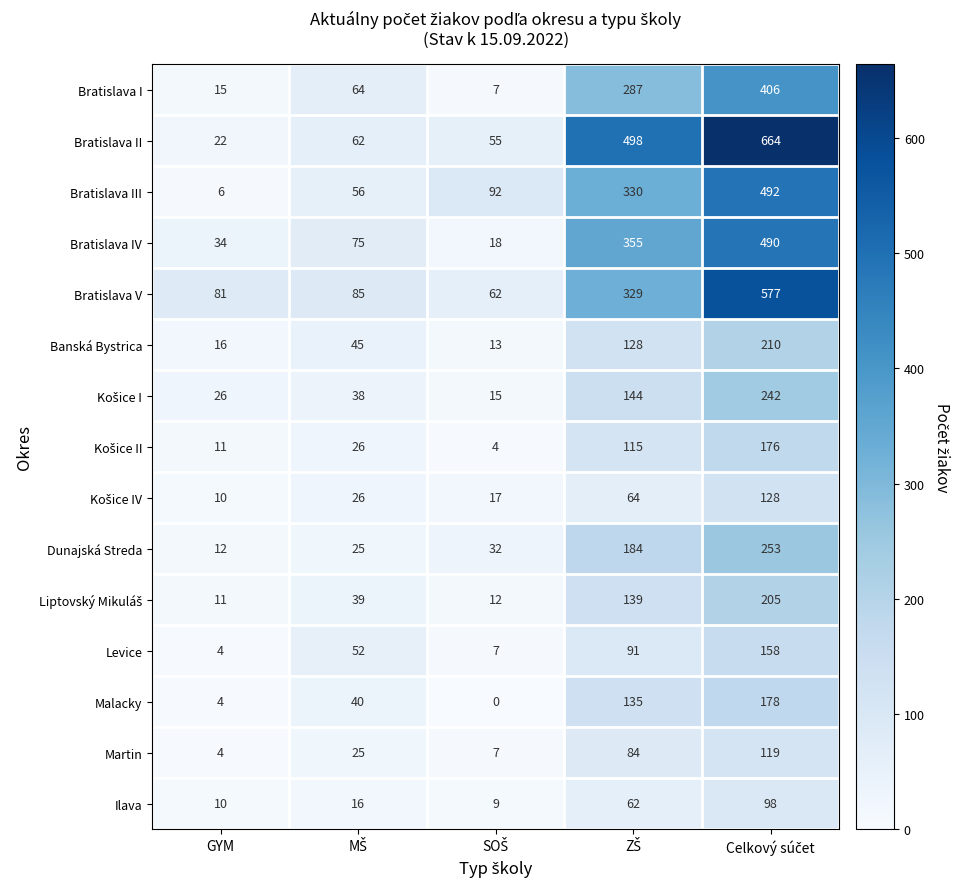

True or false: Bratislava IV has a value of 34 at GYM.

True